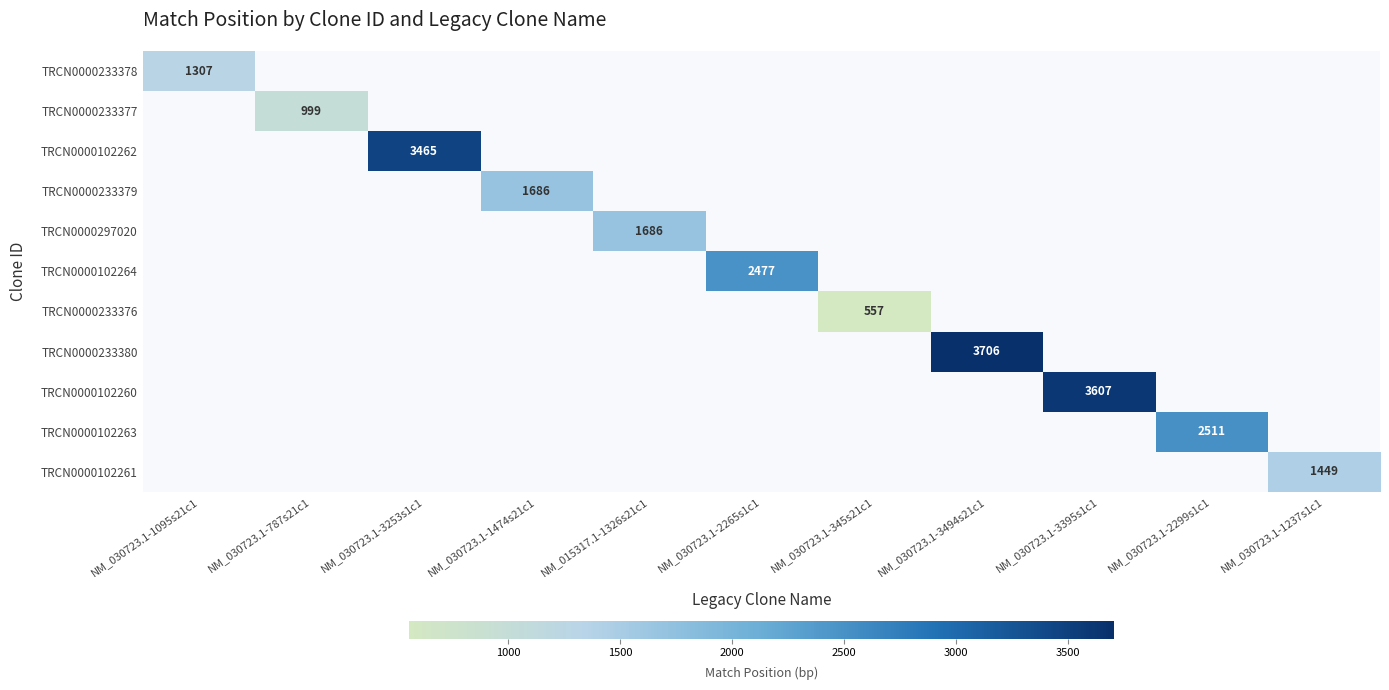

Is the value of TRCN0000102260 at NM_015317.1-1326s21c1 greater than the value of TRCN0000102262 at NM_030723.1-1474s21c1?

No